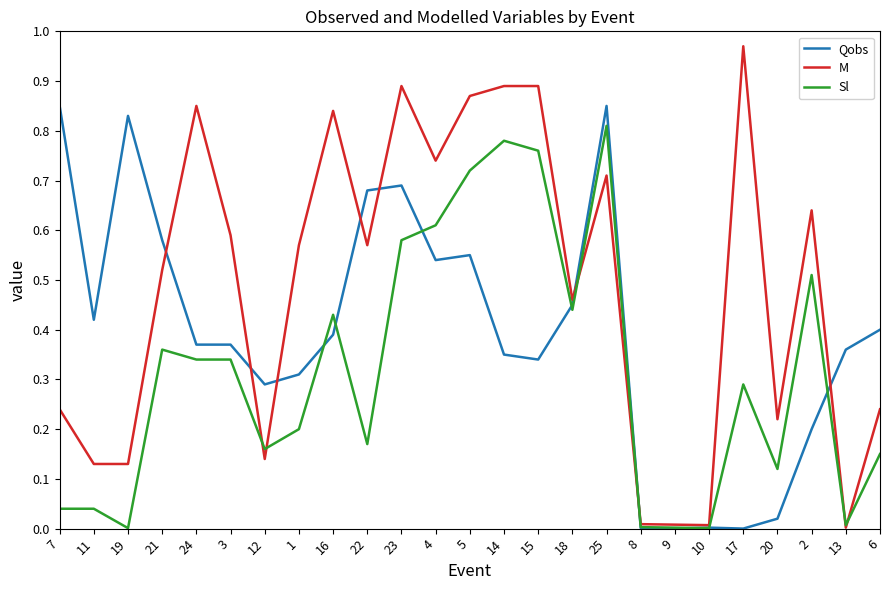

How many lines are shown in the chart?

3